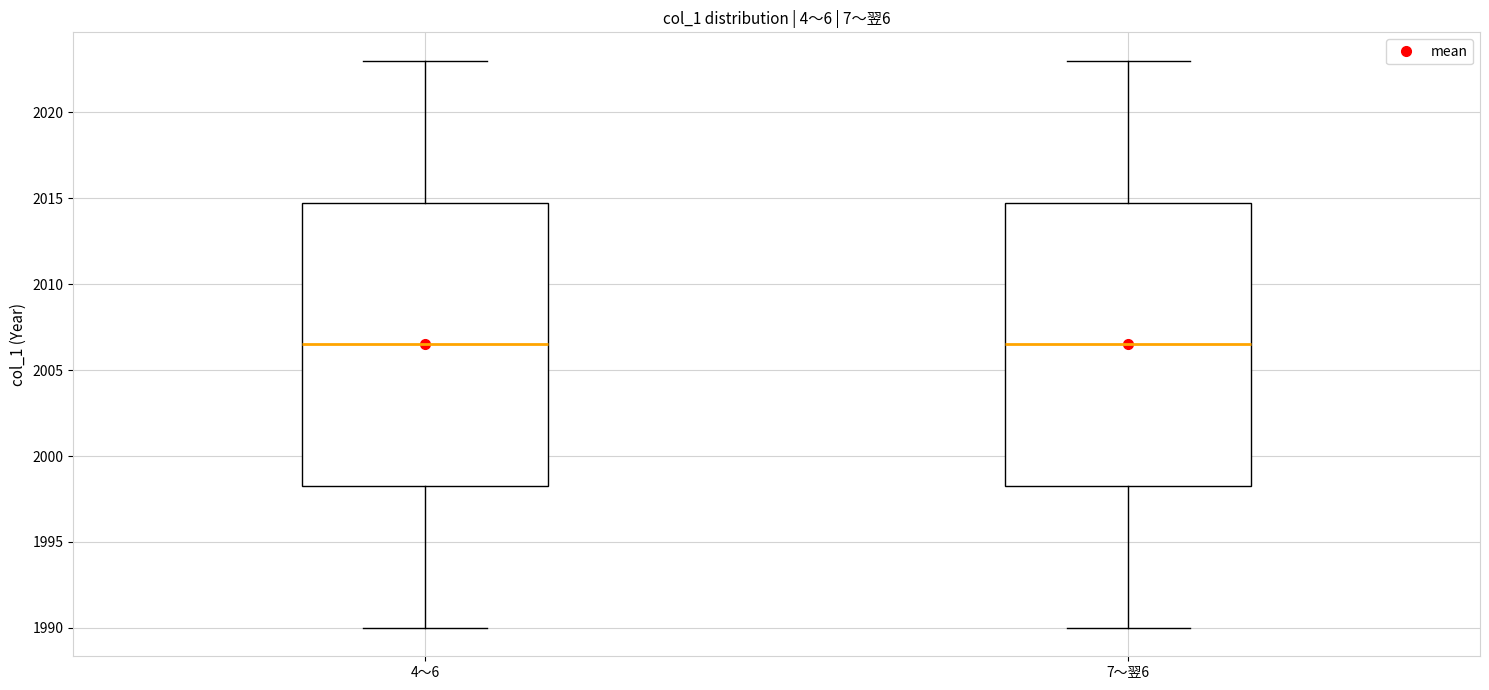

Reading left to right, transcribe this box plot: for each box, give where its median line is, the range the box spans, and where its two whiskers end, as read against the y-axis. The values are not printed on the chart, so give them approximately, as read against the axis.

4～6: median 2006.5, box 1998.5 to 2015.0, whiskers 1990.0 to 2023.0
7～翌6: median 2006.5, box 1998.5 to 2015.0, whiskers 1990.0 to 2023.0